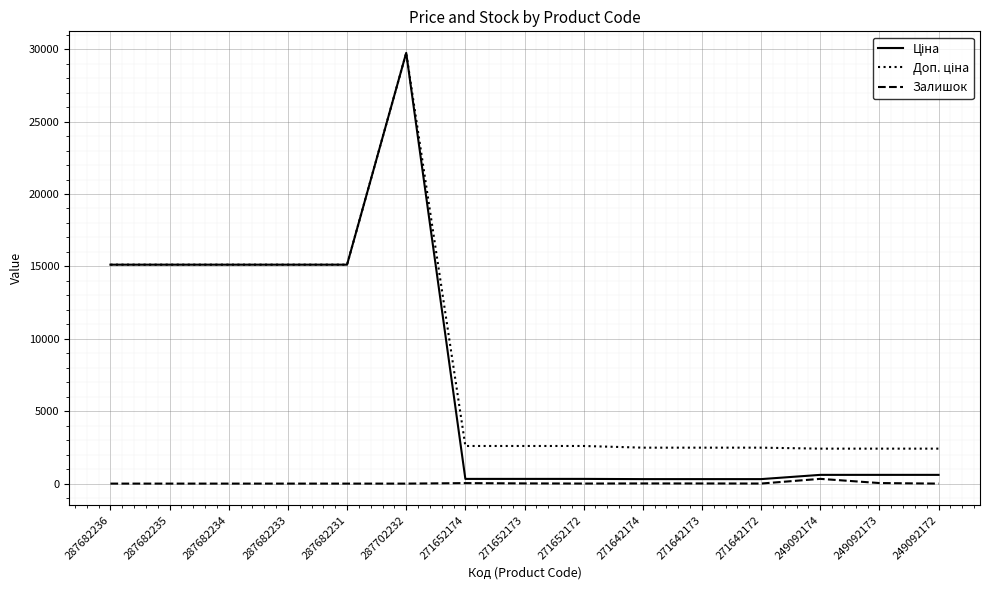

The value of Залишок at 287682236 is 0.0. True or false?

True